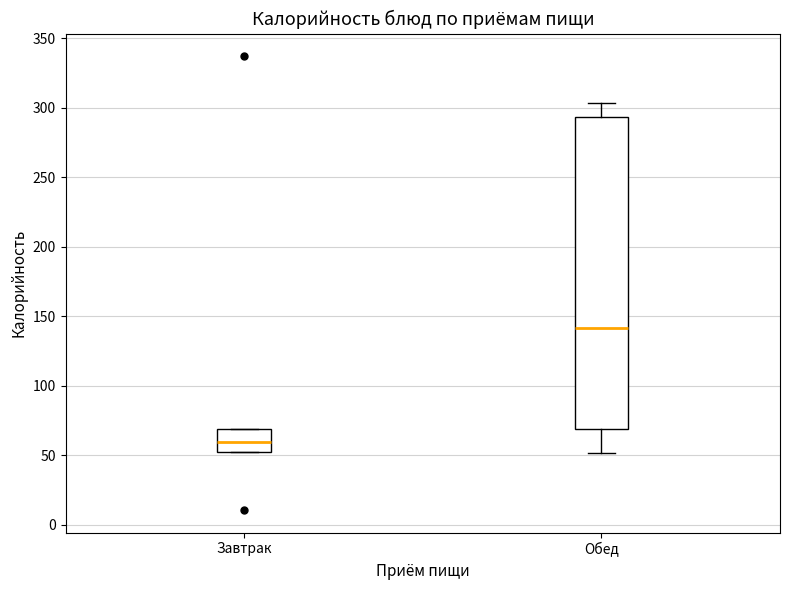

Reading left to right, transcribe this box plot: for each box, give where its median line is, the range the box spans, and where its two whiskers end, as read against the y-axis. The values are not printed on the chart, so give them approximately, as read against the axis.

Завтрак: median 60, box 50 to 70, whiskers 50 to 70
Обед: median 140, box 70 to 295, whiskers 50 to 305